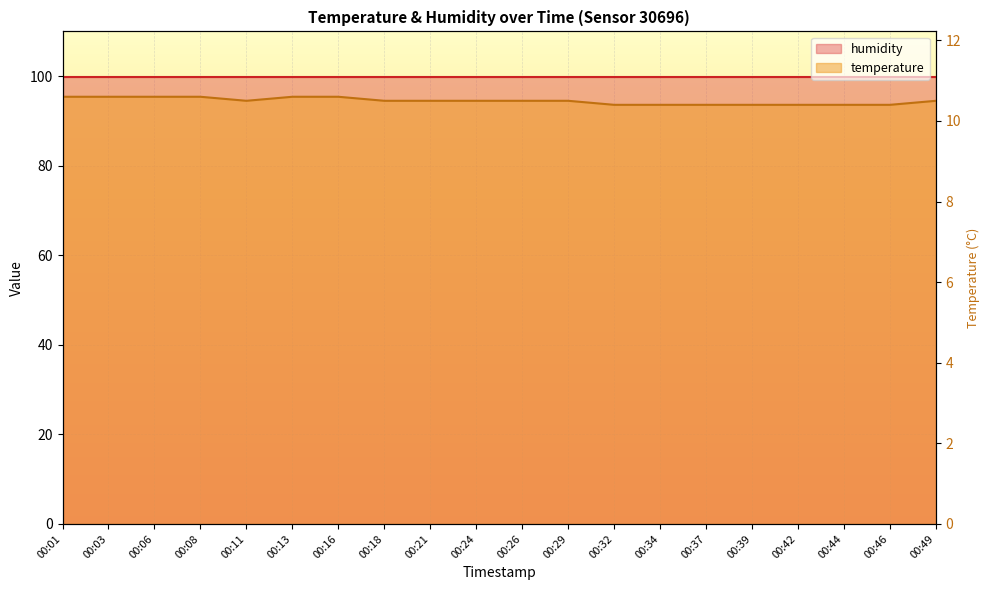

The value at 00:34 is 24.4. True or false?

False